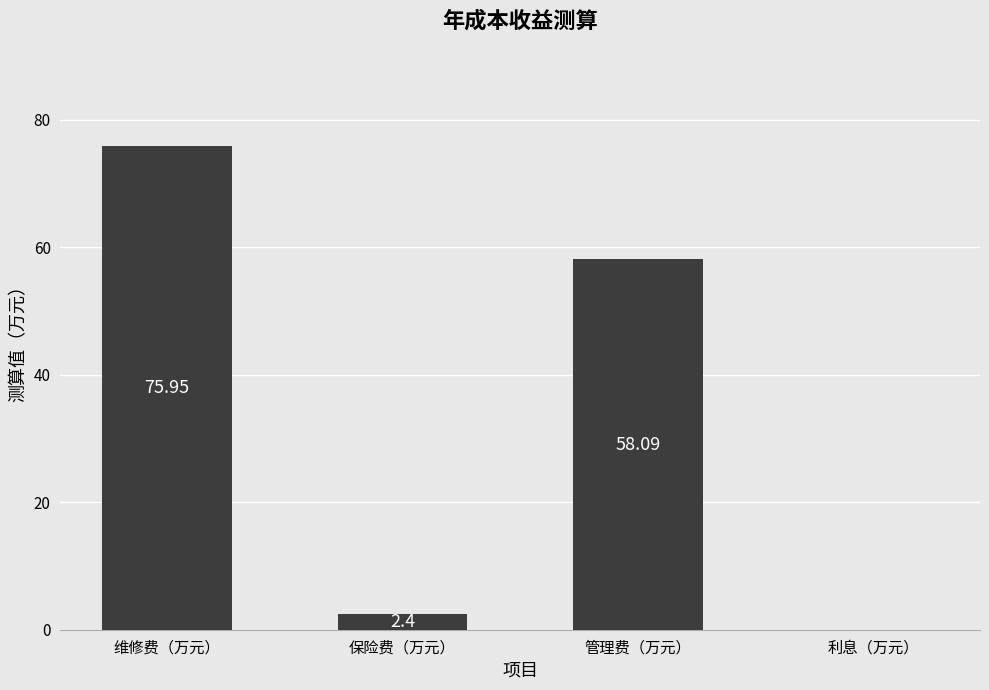

What is the change in value from 保险费（万元） to 管理费（万元）?

+55.7